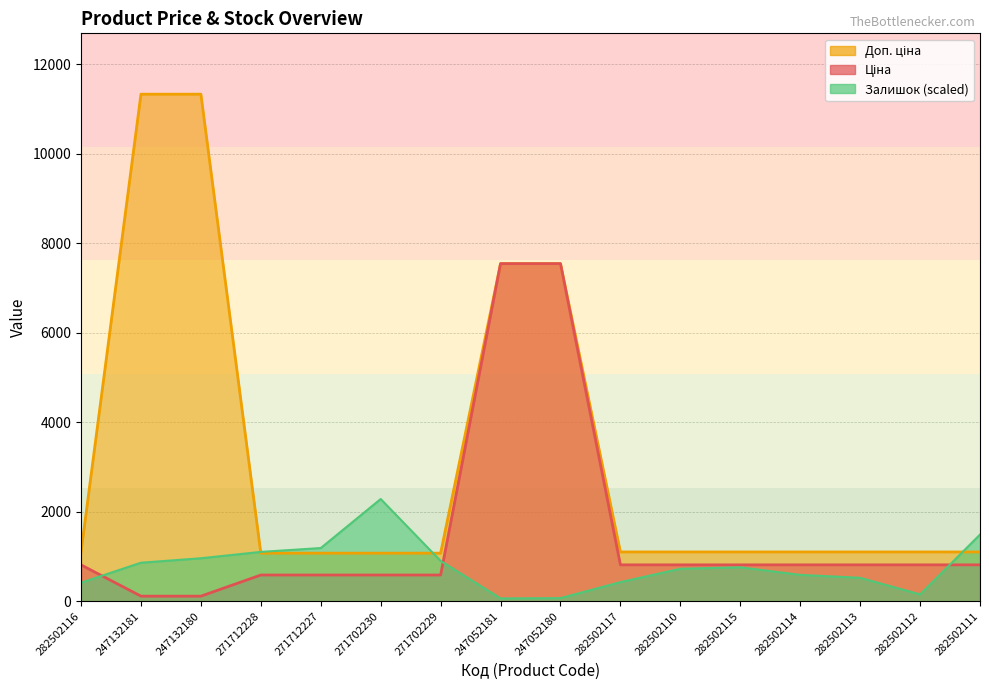

What is the approximate value of Залишок at 282502110?

725.2